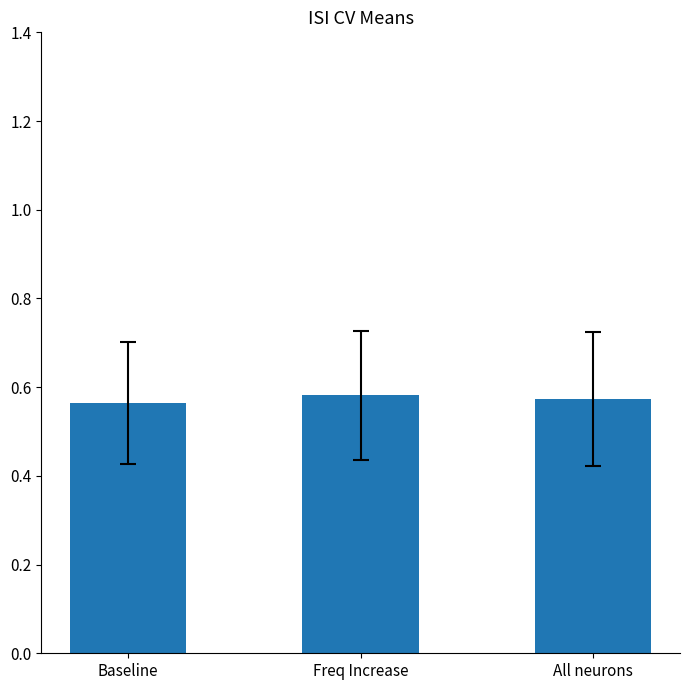

How many values are between 0 and 1?

3